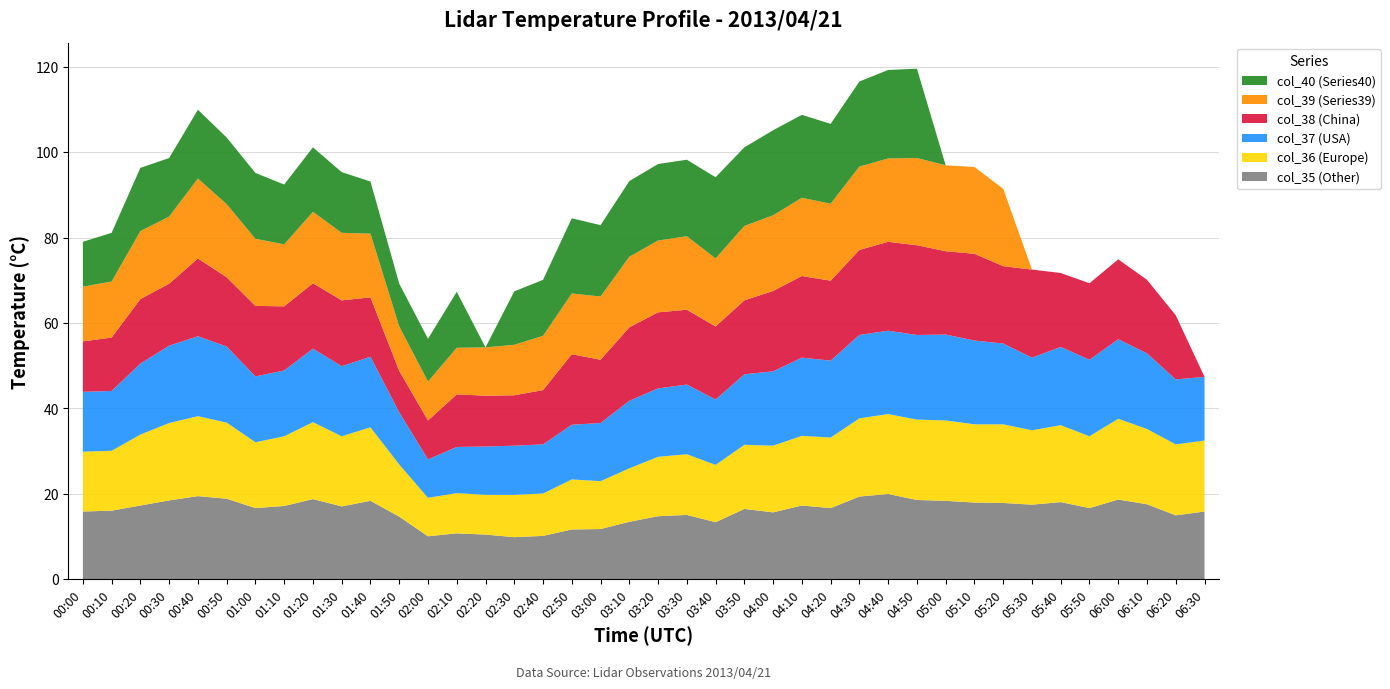

Reading right to left, transcribe all the data shown in this chart.

col_35: 15.9	15.0	17.6	18.7	16.7	18.1	17.5	17.9	18.0	18.4	18.6	20.0	19.4	16.7	17.3	15.7	16.5	13.4	15.1	14.8	13.5	11.8	11.7	10.2	9.9	10.5	10.8	10.1	14.7	18.4	17.1	18.8	17.2	16.7	18.9	19.5	18.5	17.3	16.1	15.9
col_36: 16.6	16.6	17.6	18.9	16.8	18.0	17.4	18.4	18.3	18.8	18.8	18.7	18.3	16.5	16.3	15.6	15.0	13.4	14.2	13.9	12.5	11.2	11.7	9.9	9.9	9.3	9.4	9.0	12.2	17.2	16.4	18.0	16.3	15.4	17.8	18.7	18.1	16.6	14.0	14.0
col_37: 14.9	15.2	17.7	18.6	17.9	18.3	17.0	18.9	19.6	20.1	19.8	19.5	19.5	18.0	18.3	17.4	16.5	15.3	16.3	16.0	15.8	13.6	12.8	11.5	11.5	11.3	10.8	9.0	12.2	16.5	16.4	17.2	15.4	15.4	17.8	18.7	18.1	16.6	14.0	14.0
col_38: 999.0	15.0	17.2	18.7	17.9	17.3	20.6	18.1	20.3	19.5	21.0	20.8	19.9	18.7	19.1	18.8	17.3	17.1	17.5	17.8	17.2	14.8	16.5	12.7	11.8	11.9	12.3	9.1	9.7	13.9	15.4	15.3	15.0	16.5	16.2	18.2	14.5	15.1	12.5	11.8
col_39: 999.0	999.0	999.0	999.0	999.0	999.0	999.0	18.1	20.3	20.1	20.4	19.5	19.5	18.0	18.3	17.7	17.4	15.9	17.2	16.8	16.5	14.8	14.2	12.7	11.8	11.3	10.9	9.1	10.4	14.9	15.8	16.7	14.5	15.7	17.1	18.7	15.7	15.9	13.1	12.8
col_40: 999.0	999.0	999.0	999.0	999.0	999.0	999.0	999.0	999.0	999.0	20.9	20.7	19.9	18.7	19.4	19.9	18.4	19.0	17.9	17.9	17.7	16.7	17.6	13.1	12.5	999.0	13.1	10.0	10.0	12.2	14.2	15.1	14.0	15.4	15.6	16.1	13.7	14.8	11.4	10.5